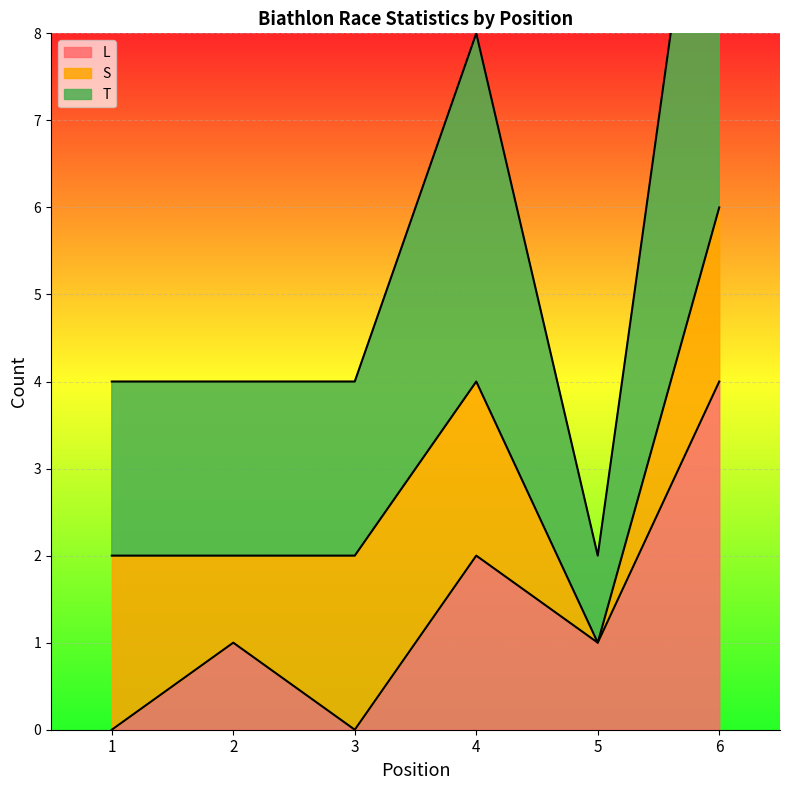

True or false: L has a value of 6 at 6.

False